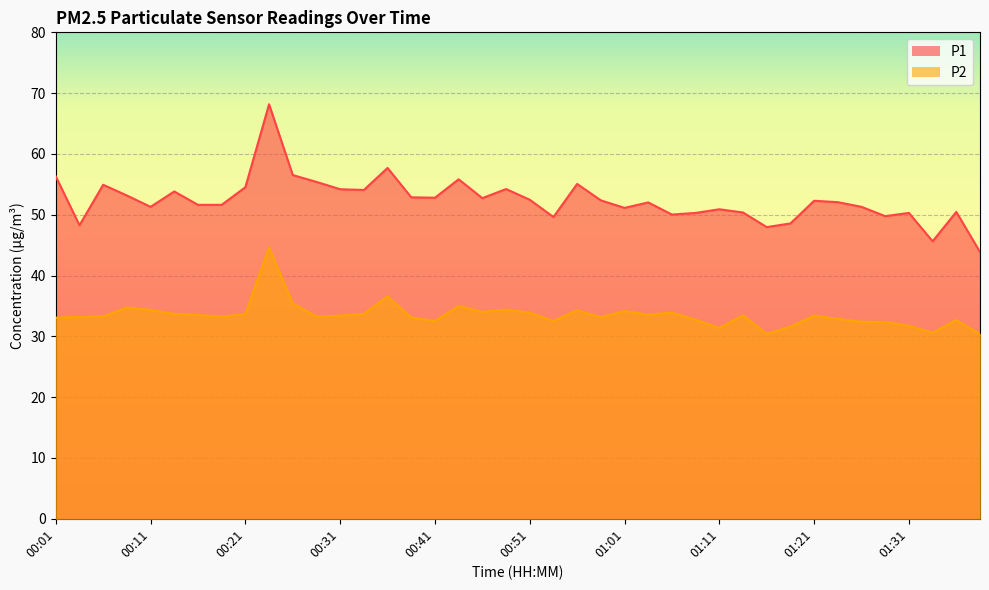

True or false: P1 and P2 intersect in this chart.

False